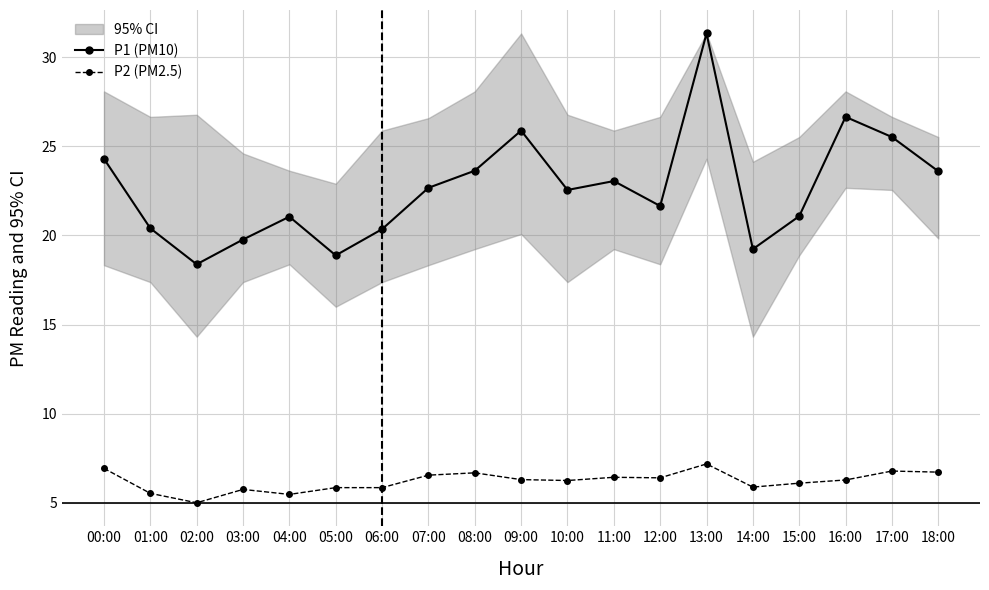

Which series has the largest total across all categories?

P1 (PM10)